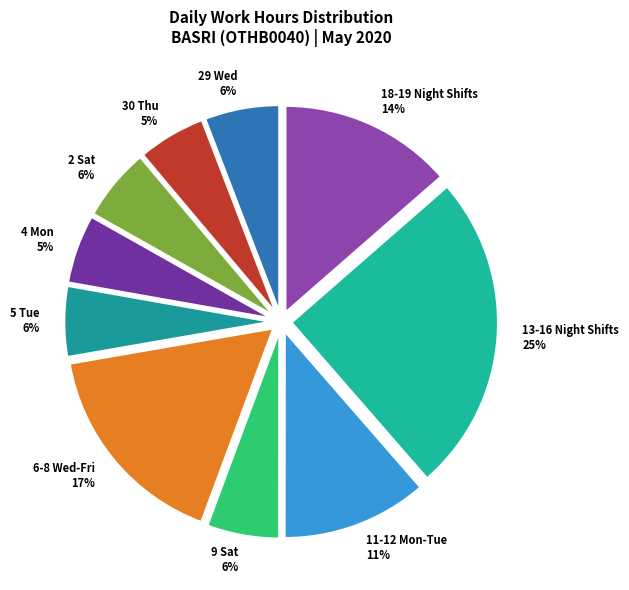

How many segments does this pie chart have?

10